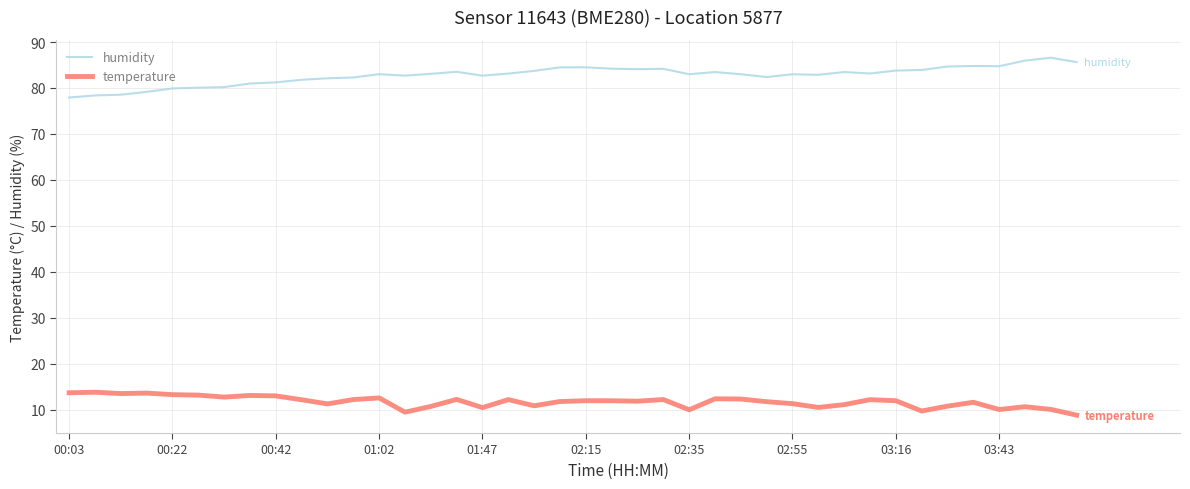

What is the highest value of the temperature series?

13.8